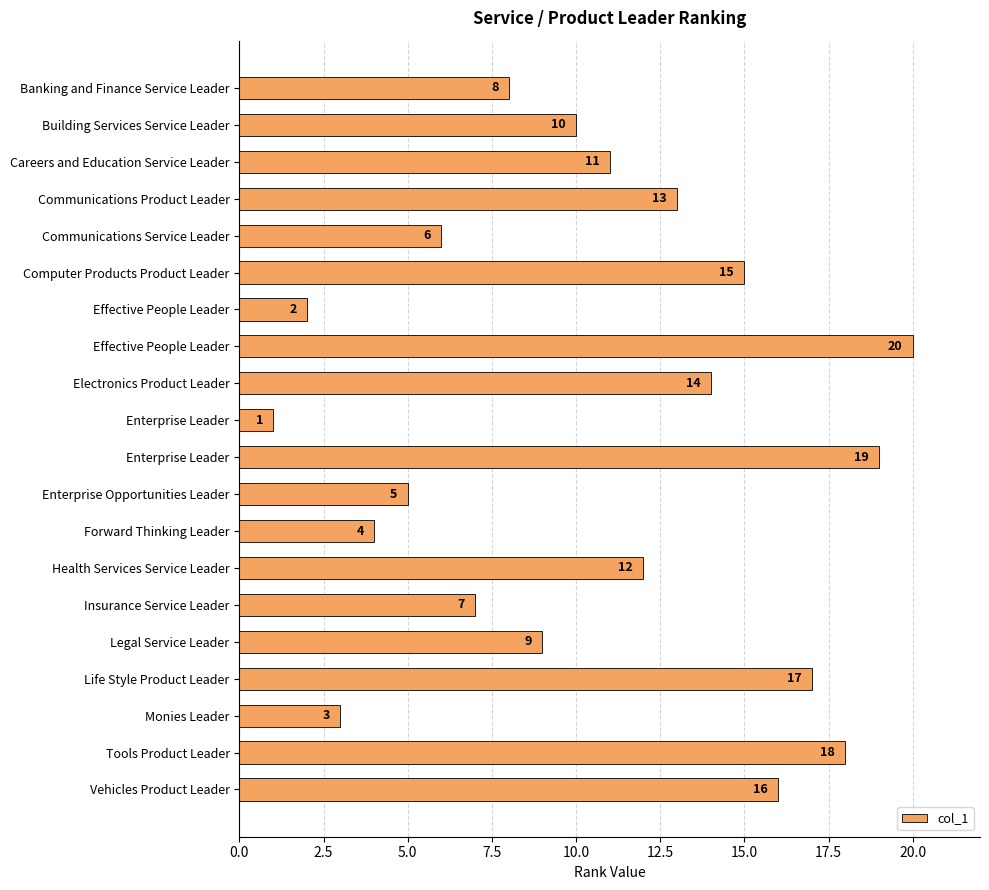

What is the greatest value displayed?

20